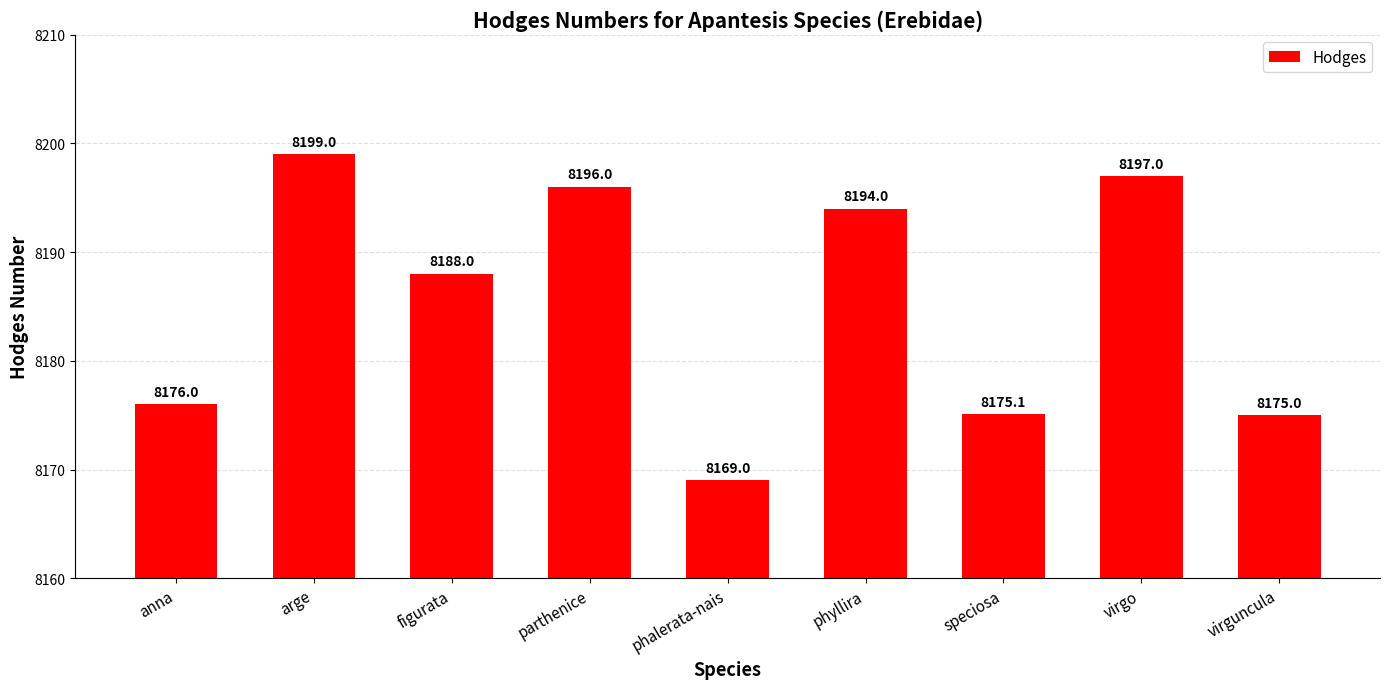

Reading left to right, extract all data points from this chart.

8176.0	8199.0	8188.0	8196.0	8169.0	8194.0	8175.1	8197.0	8175.0